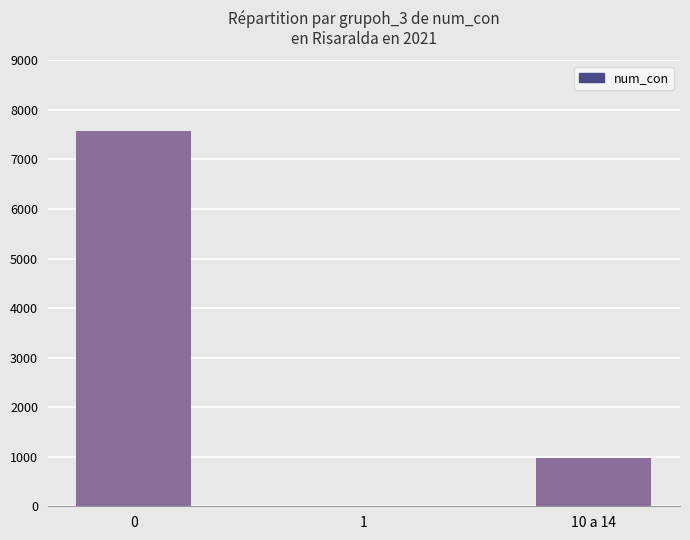

Are the bars horizontal?

No